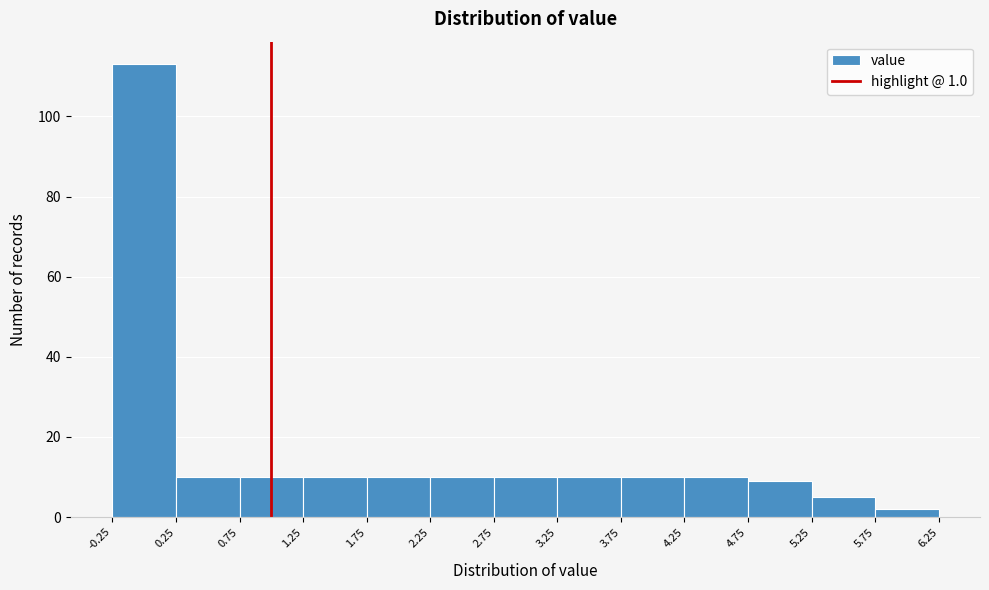

Reading left to right, transcribe this chart: for each bar, give the range it covers on the x-axis and its height. The values are not printed on the chart, so give them approximately, as read against the axis.

-0.25 to 0.25: 114
0.25 to 0.75: 10
0.75 to 1.25: 10
1.25 to 1.75: 10
1.75 to 2.25: 10
2.25 to 2.75: 10
2.75 to 3.25: 10
3.25 to 3.75: 10
3.75 to 4.25: 10
4.25 to 4.75: 10
4.75 to 5.25: 10
5.25 to 5.75: 6
5.75 to 6.25: 2